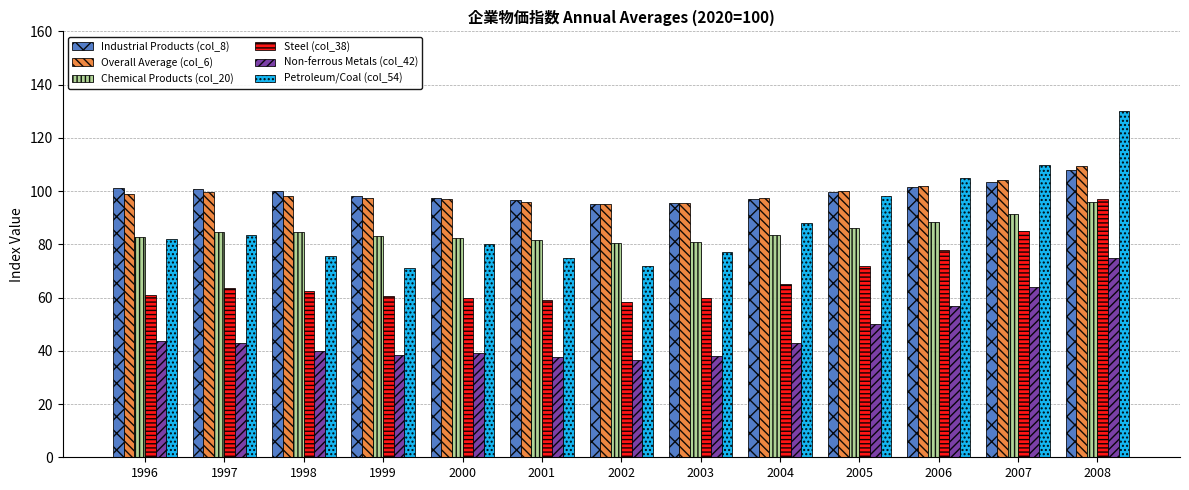

Which series has the widest spread of values?

Petroleum/Coal (col_54)